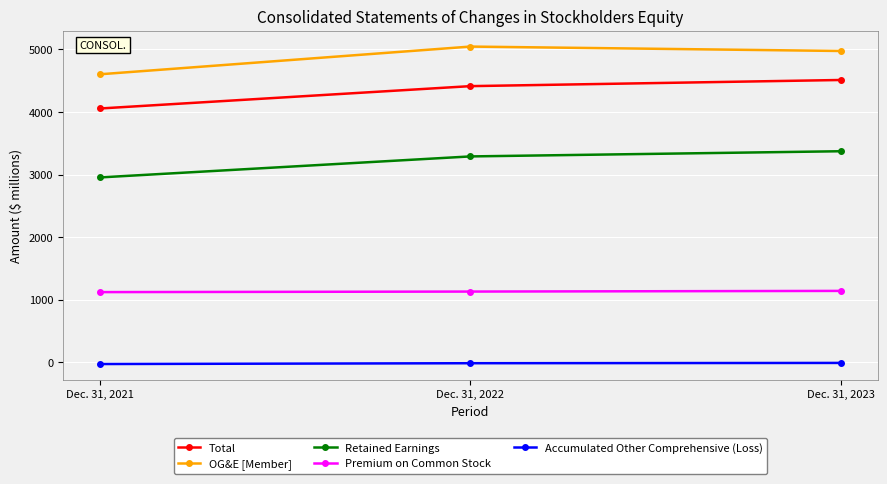

What is the average value of the OG&E [Member] series?

4874.2